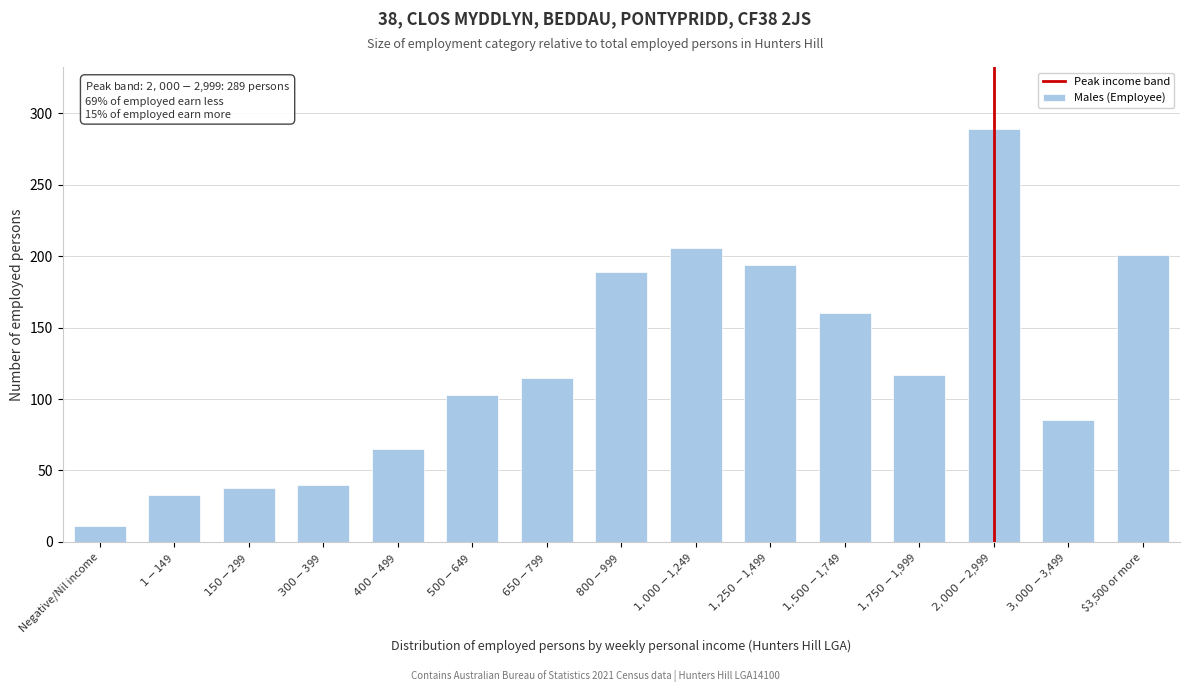

Reading left to right, what are all the values shown in this chart?

11	33	38	40	65	103	115	189	206	194	160	117	289	85	201